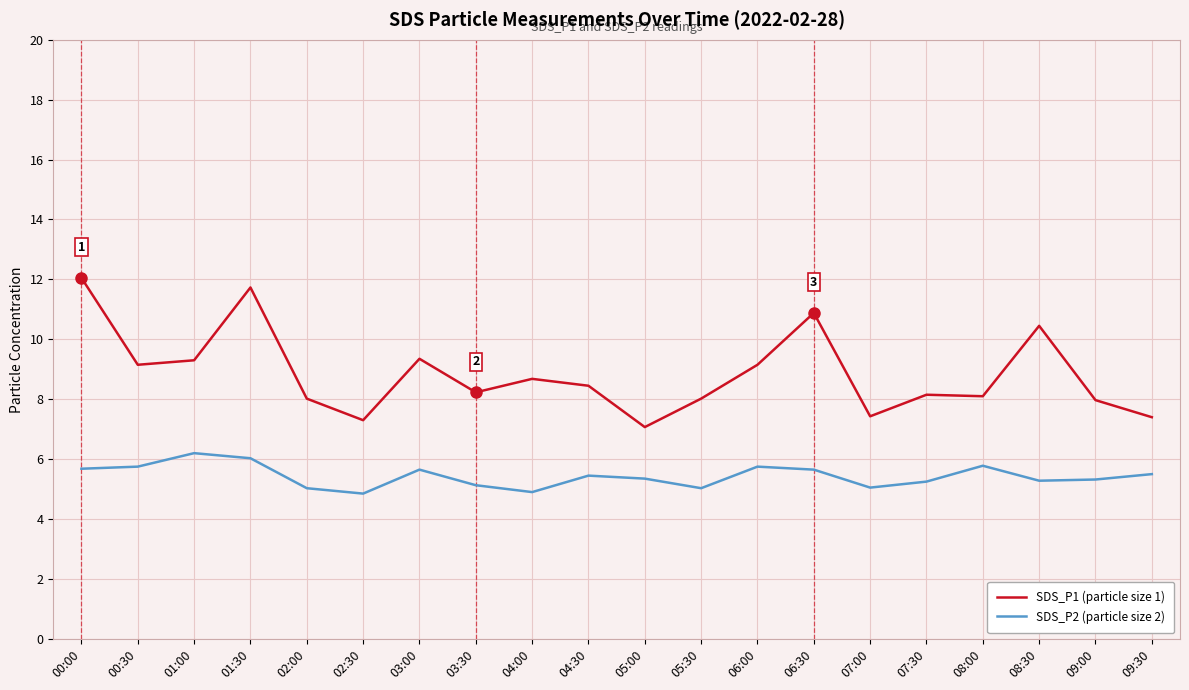

True or false: SDS_P1 (particle size 1) and SDS_P2 (particle size 2) cross at least once.

False